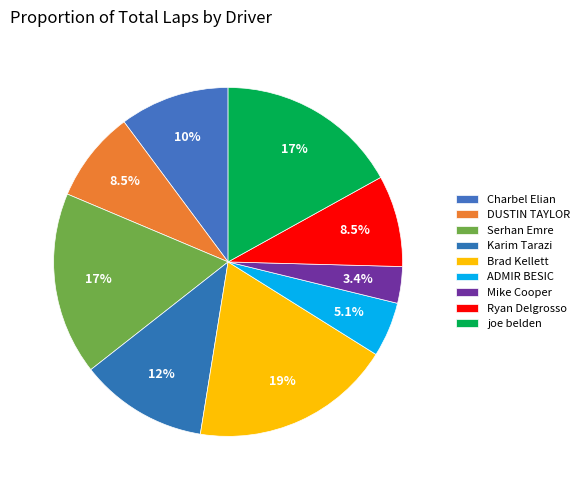

How many slices are in this pie chart?

9